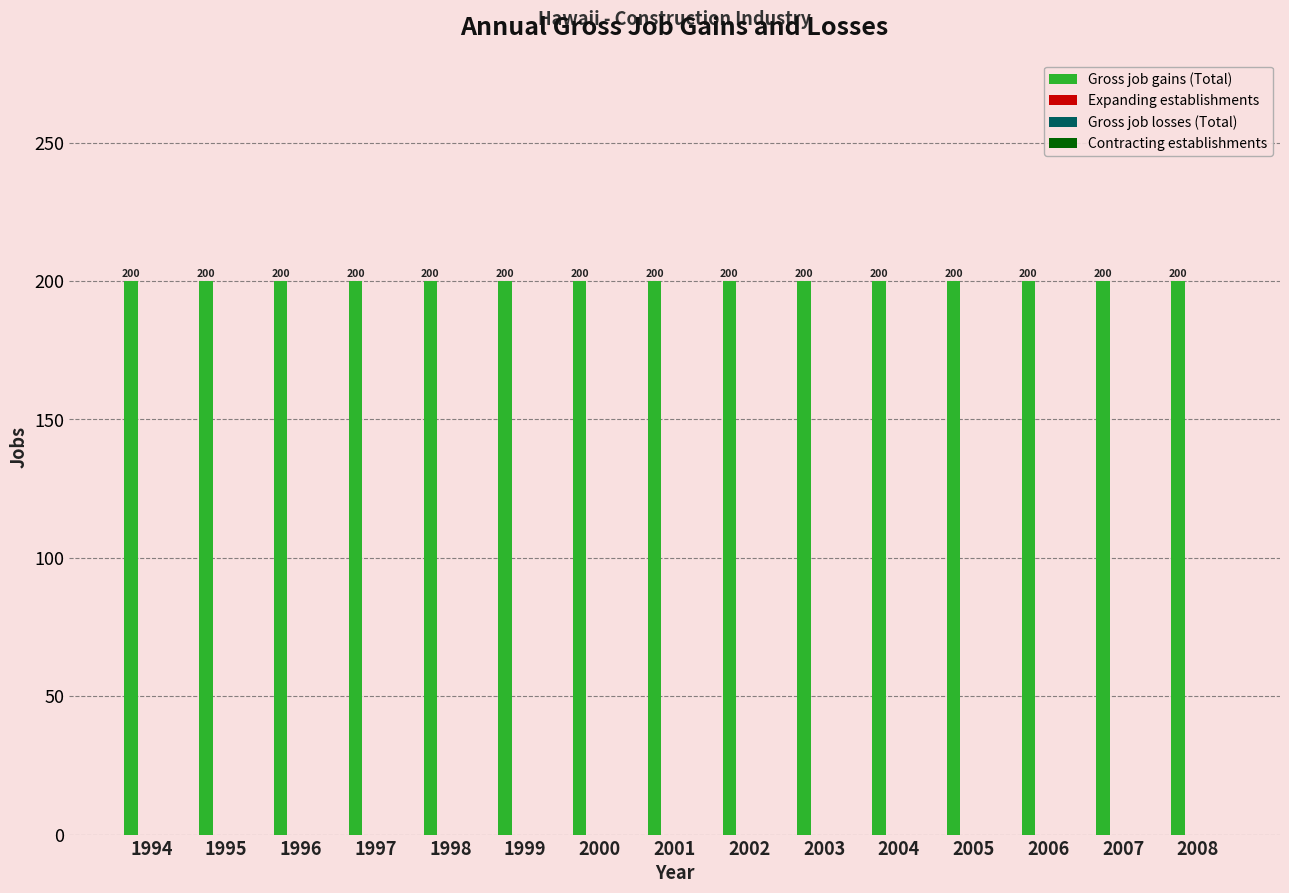

At 2006, list the series in order from largest to smallest.

Gross job gains (Total), Expanding establishments, Gross job losses (Total), Contracting establishments